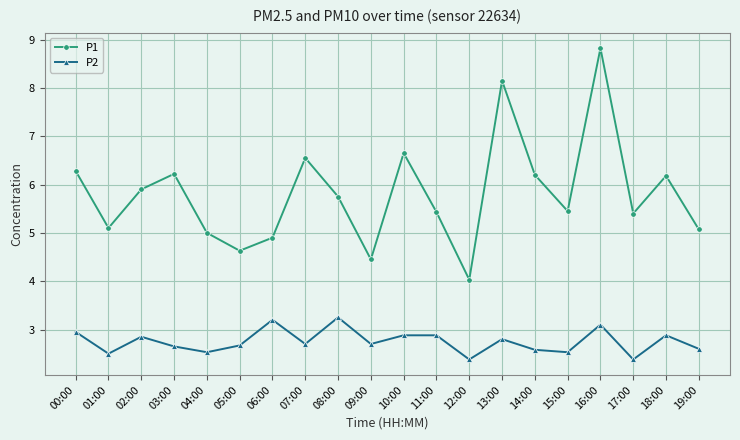

Rank the series by their maximum value, from highest to lowest.

P1, P2